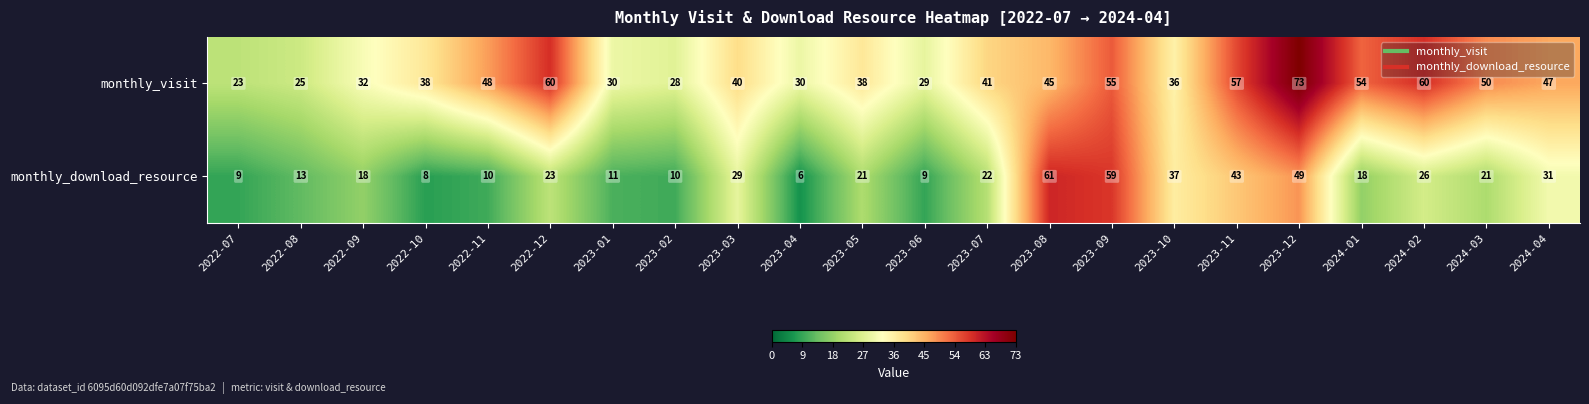

What is the minimum value shown in the chart?

6